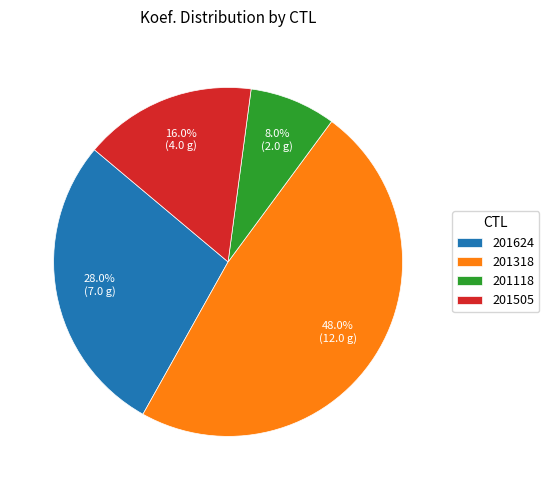

Rank the categories by value from lowest to highest.

201118, 201505, 201624, 201318